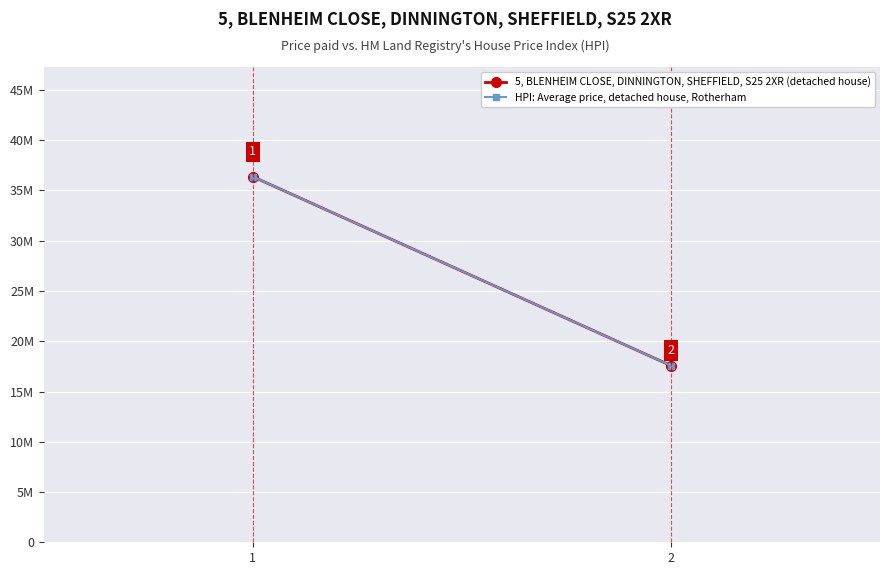

Which category has the lowest value across all series?

2